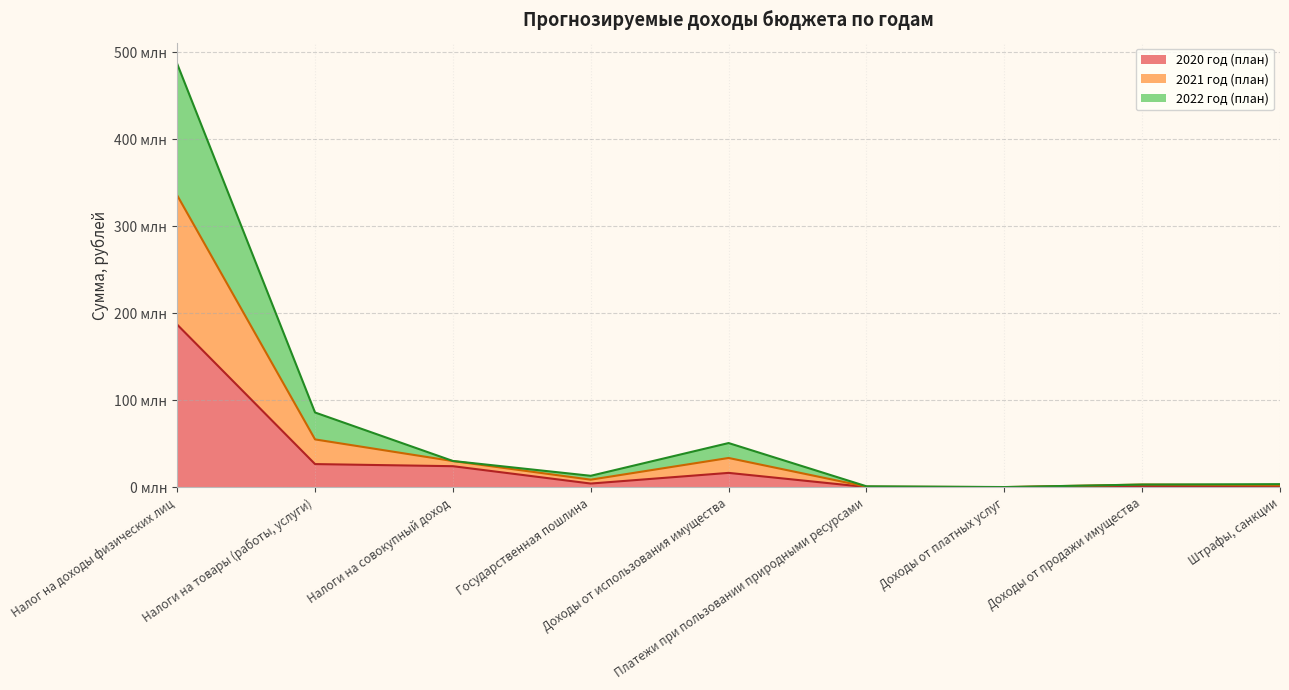

How many distinct data groups are displayed?

3